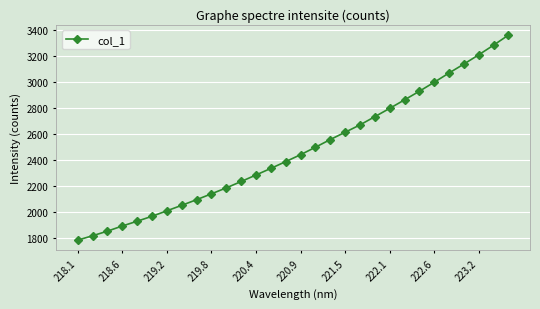

What is the difference between the maximum and minimum values?

1575.3